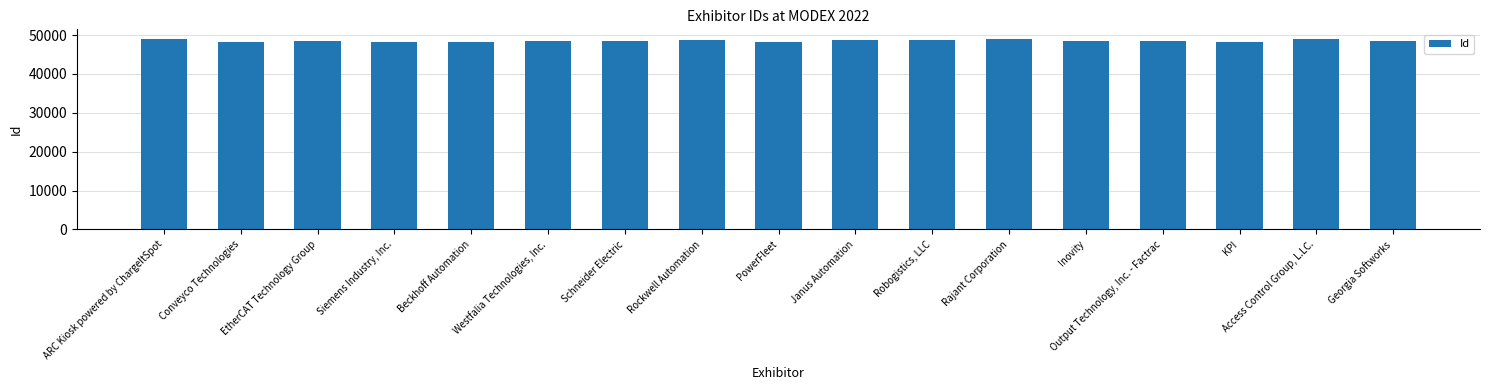

Rank the categories by value from highest to lowest.

Rajant Corporation, ARC Kiosk powered by ChargeItSpot, Access Control Group, L.LC., Rockwell Automation, Robogistics, LLC, Janus Automation, Output Technology, Inc. - Factrac, Inovity, Georgia Softworks, Schneider Electric, Westfalia Technologies, Inc., EtherCAT Technology Group, PowerFleet, Beckhoff Automation, Siemens Industry, Inc., KPI, Conveyco Technologies